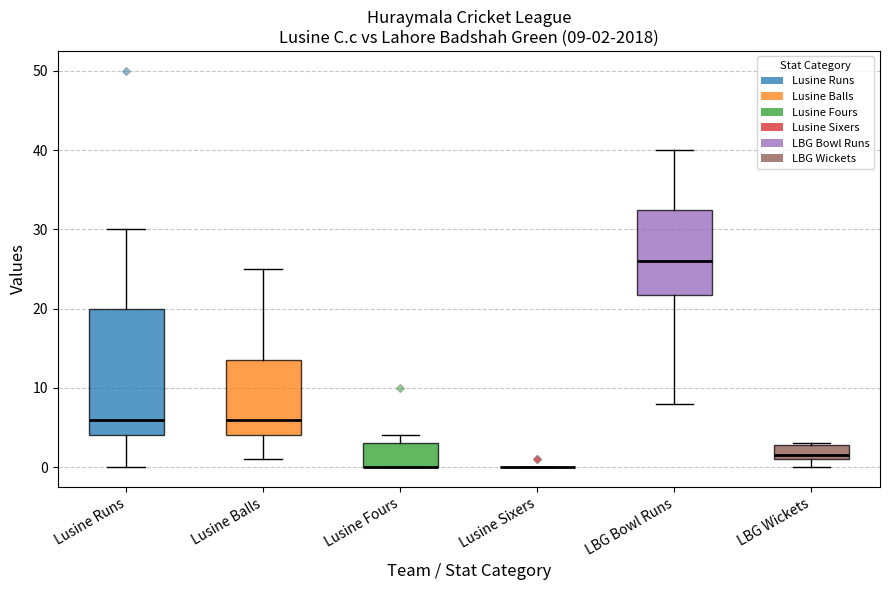

Comparing the boxes themselves (not the whiskers), which one is the tallest?

Lusine Runs